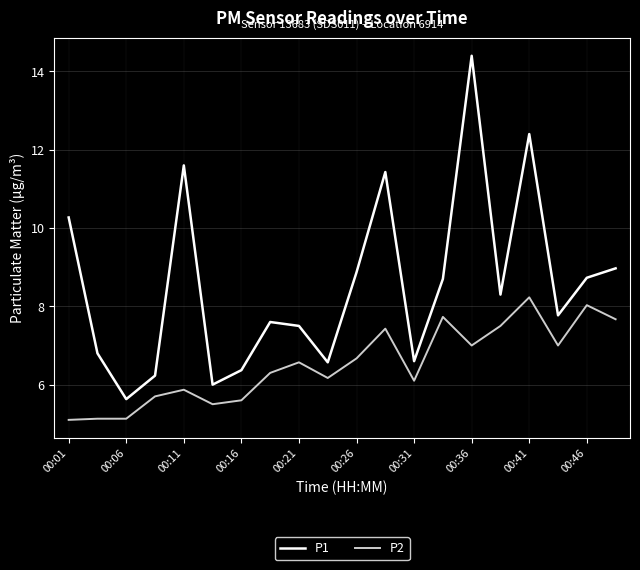

True or false: P1 and P2 intersect in this chart.

False